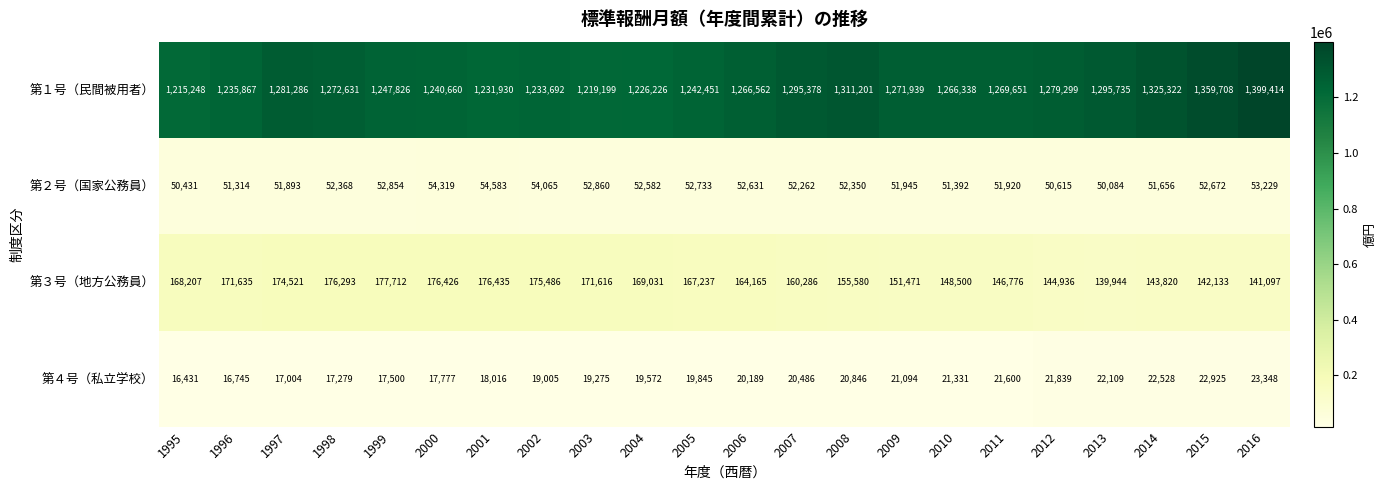

What is the greatest value displayed?

1399414